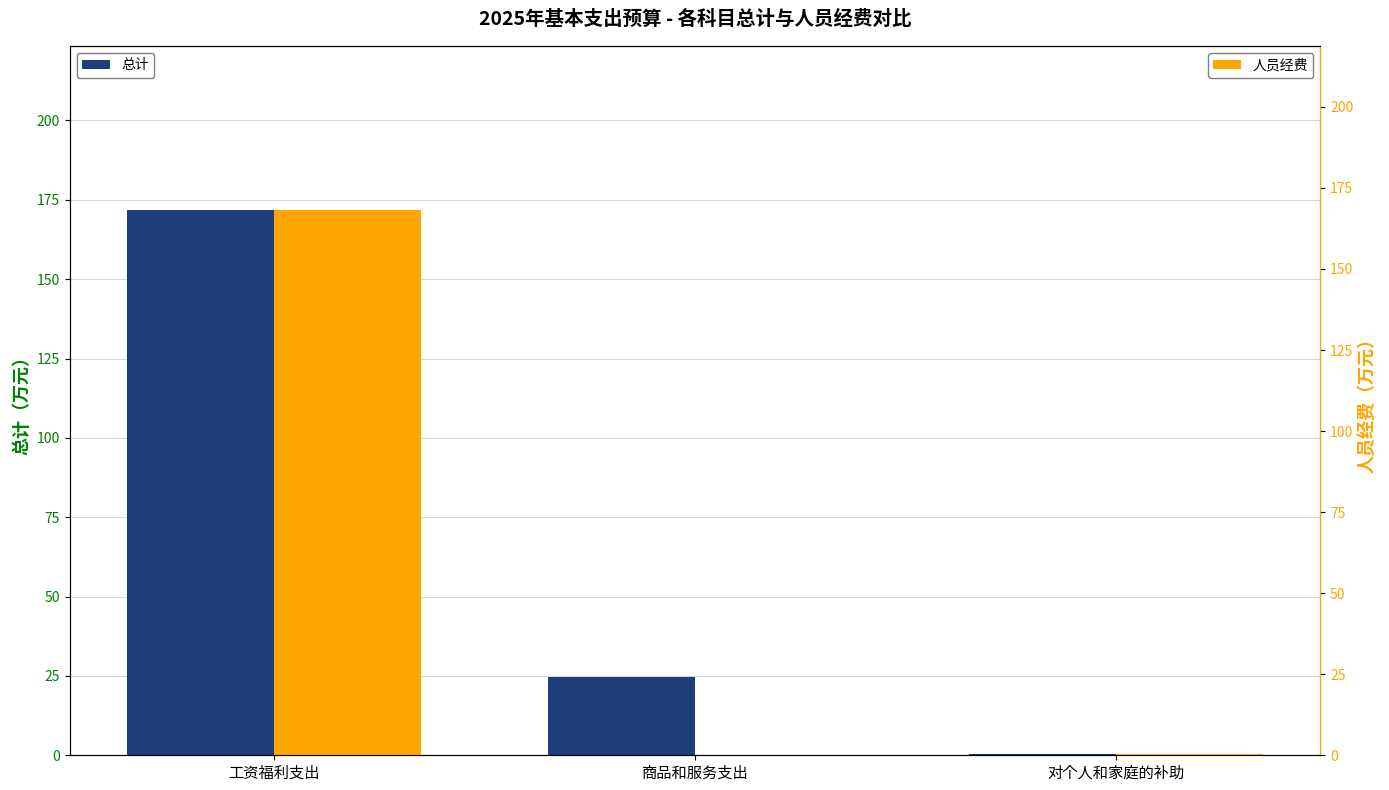

What is the approximate value of 人员经费 at 对个人和家庭的补助?

0.3